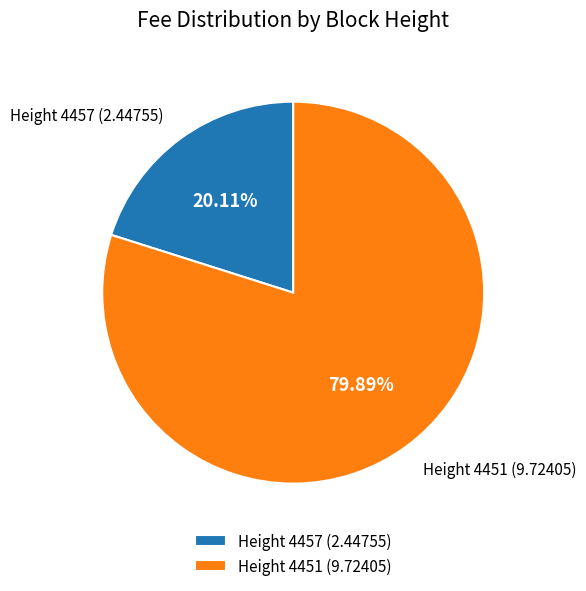

Combined, do Height 4457 (2.44755) and Height 4451 (9.72405) account for over 50%?

Yes